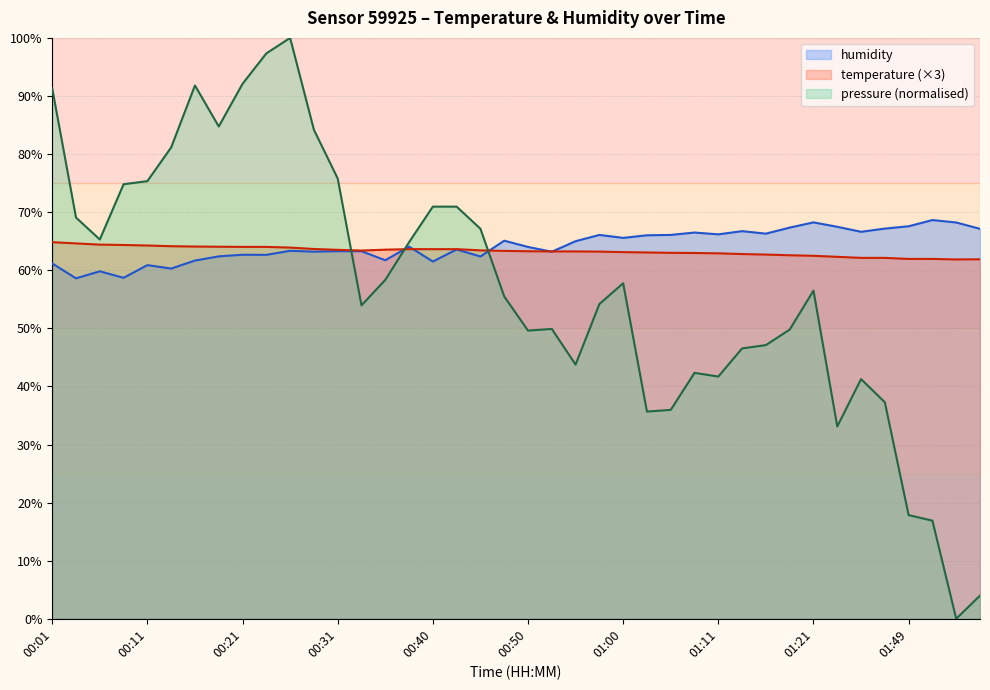

How many lines are shown in the chart?

3